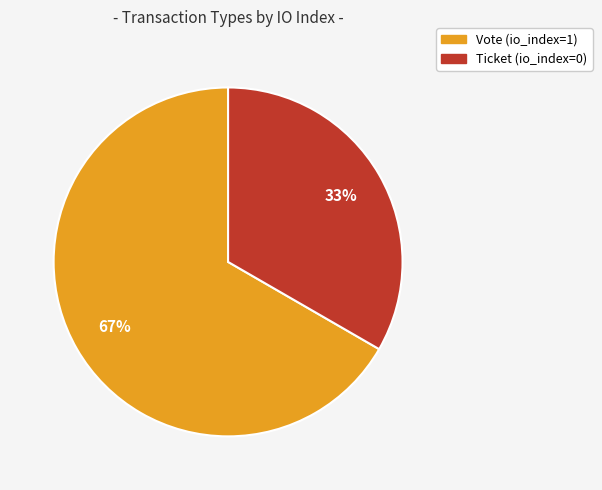

To the nearest percent, what is the combined percentage of Ticket and Vote?

100%